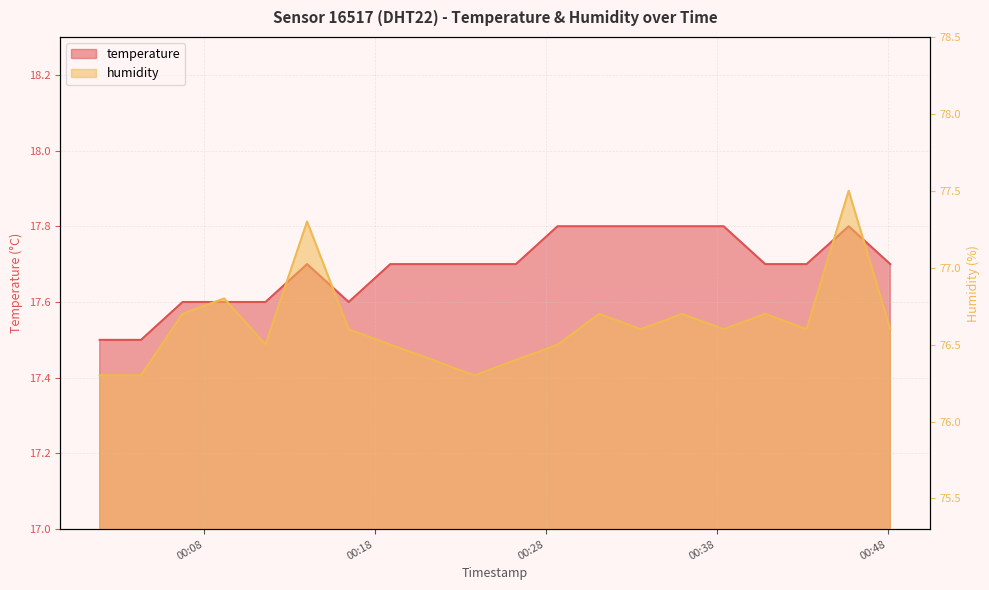

What is the sum of the humidity values at 2023-08-07T00:31:07 and 2023-08-07T00:48:09?

153.3